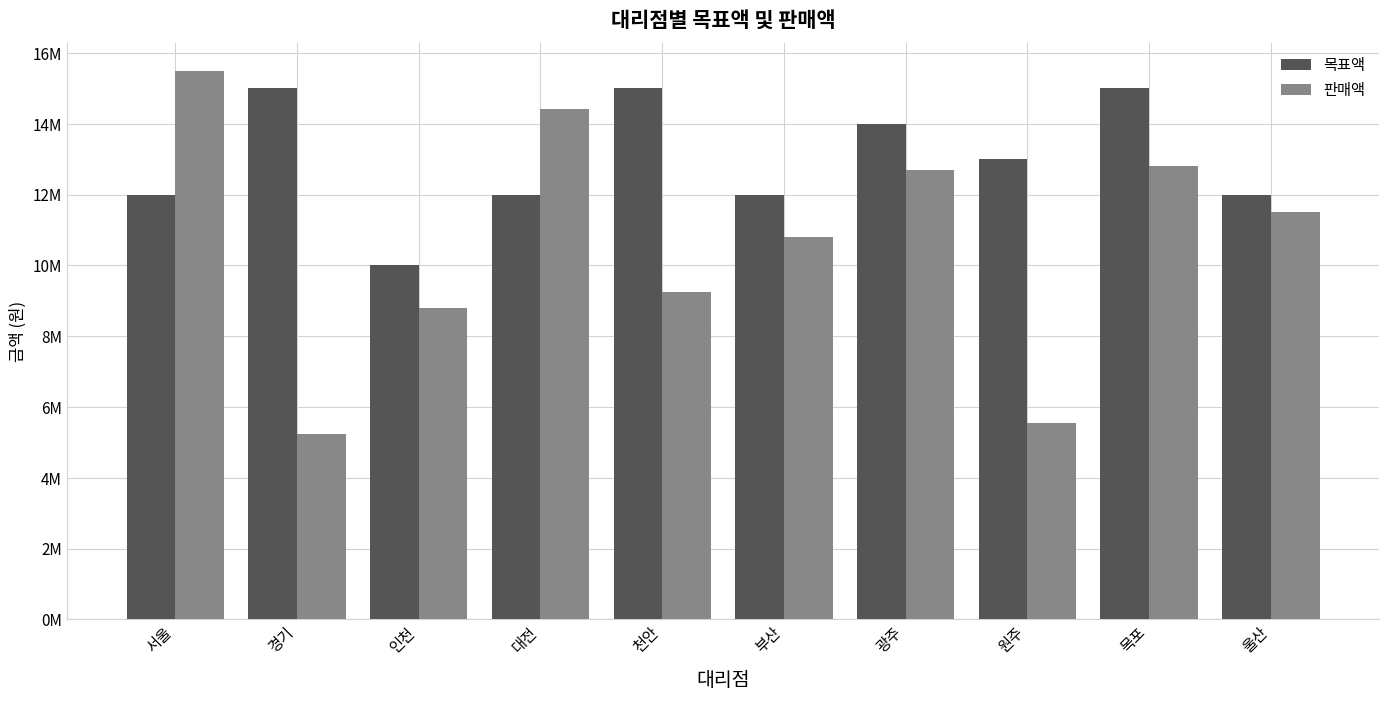

Are the bars horizontal?

No